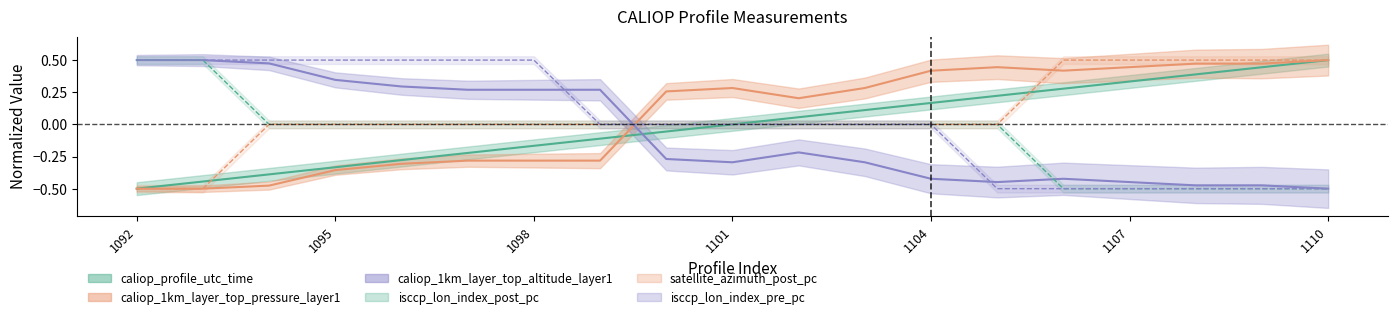

Is it true that caliop_profile_utc_time equals -0.1 at 1098?

False